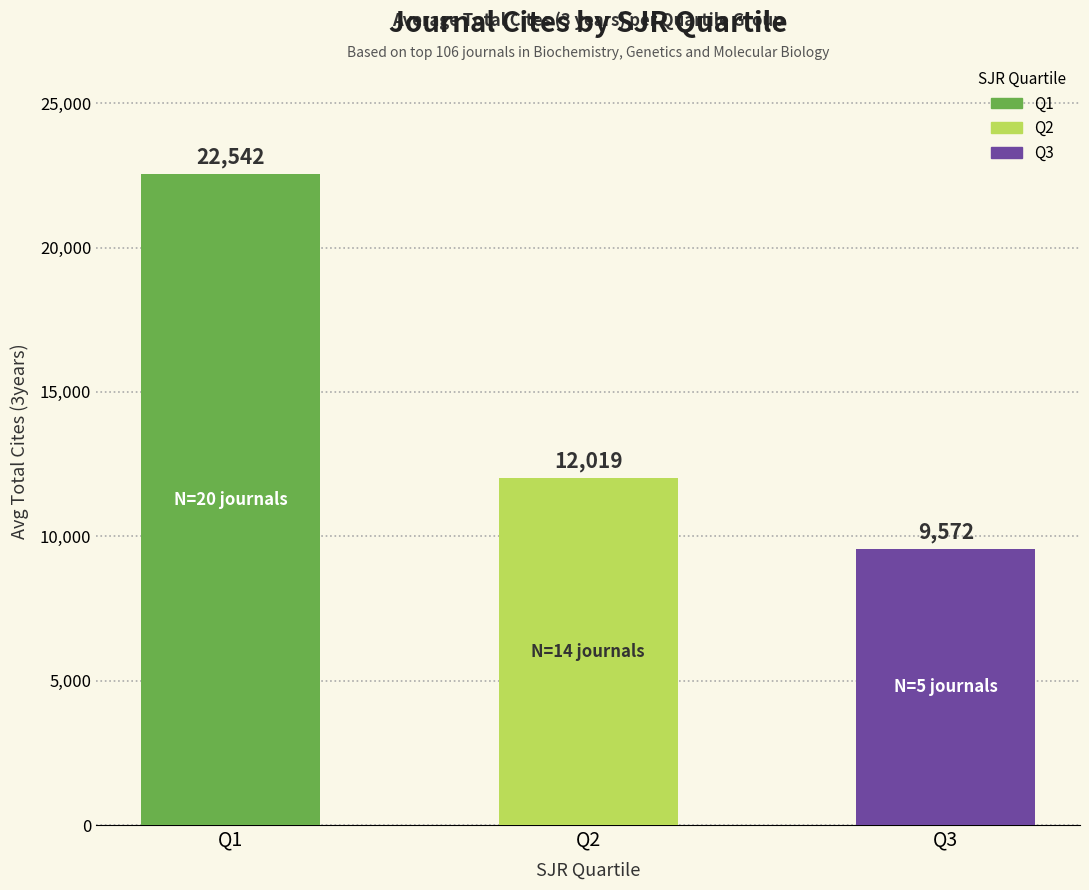

What is the difference between the second highest and minimum values?

2447